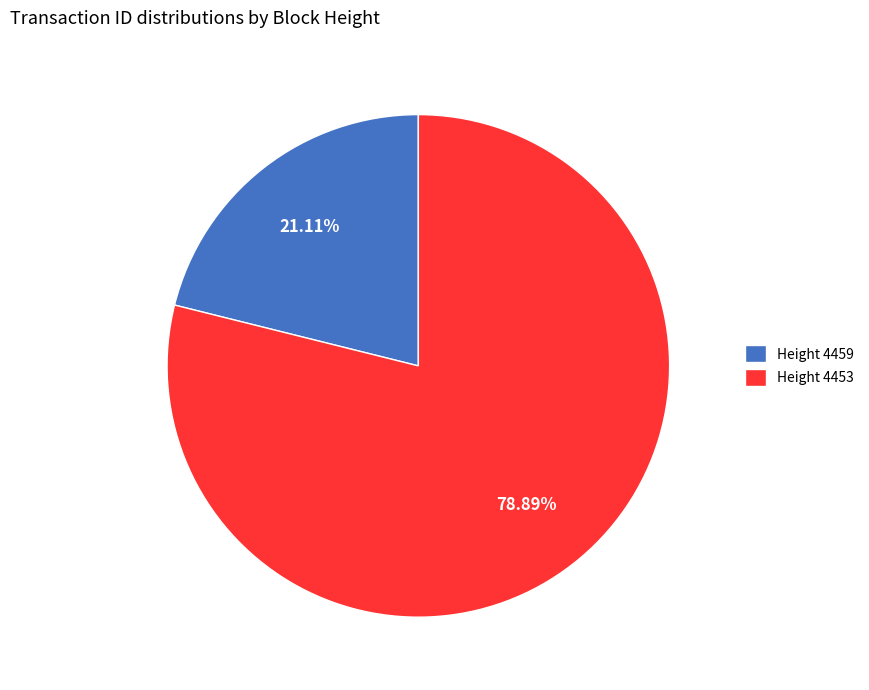

Is there any slice that represents more than half of the pie?

Yes